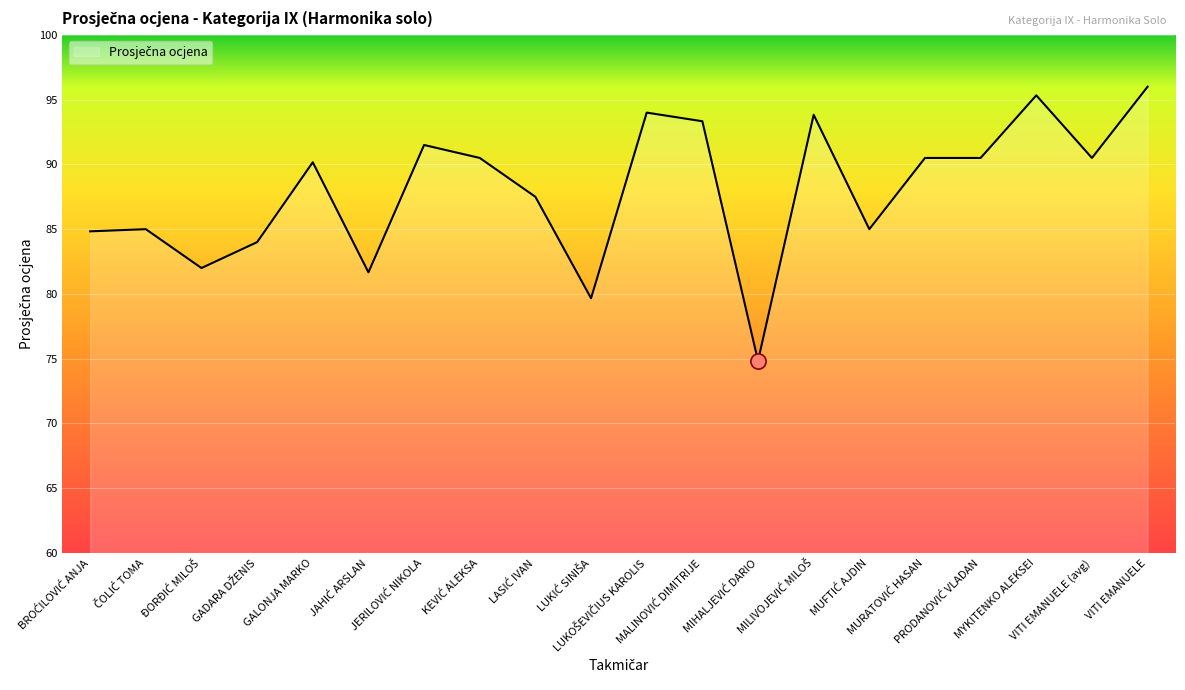

What is the smallest value displayed?

74.8